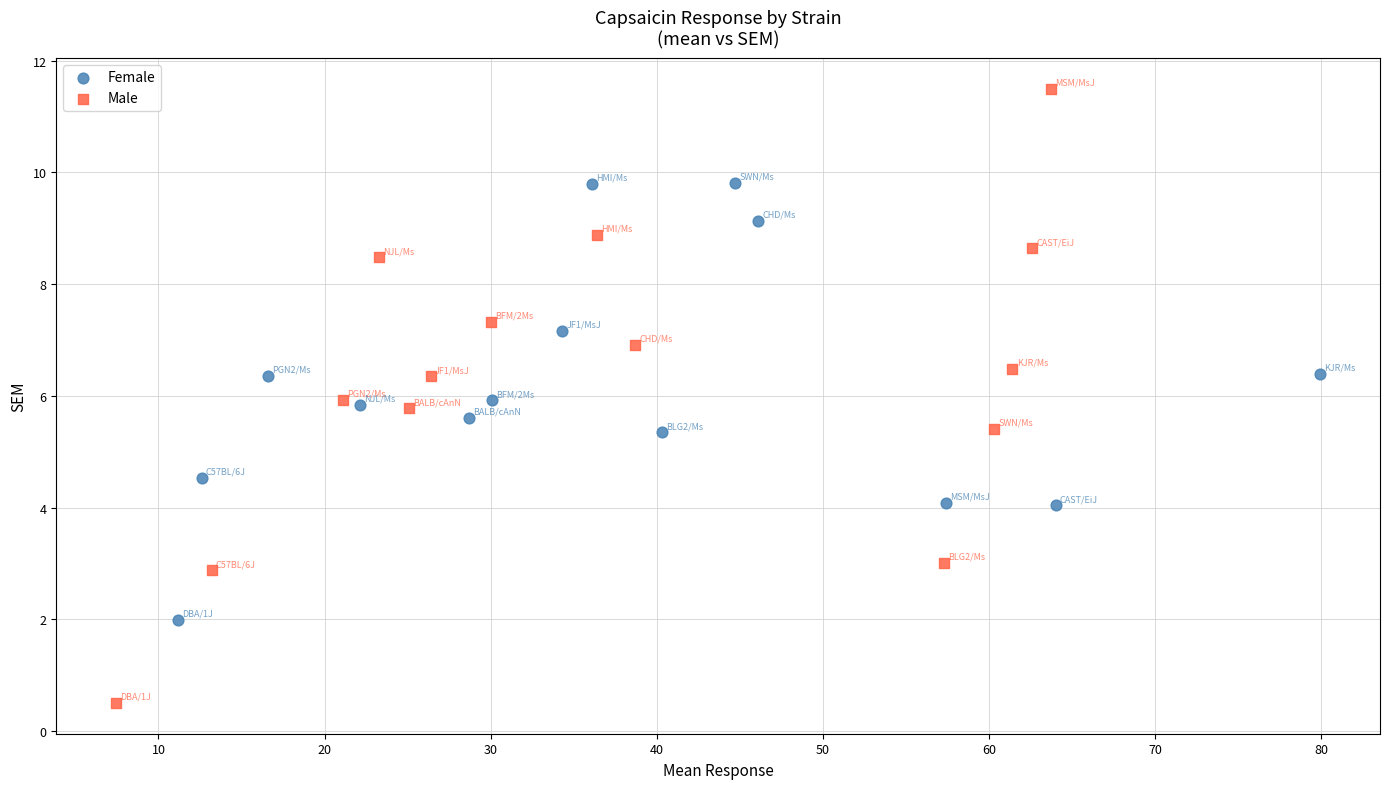

Which series contains the lowest Y value?

Male